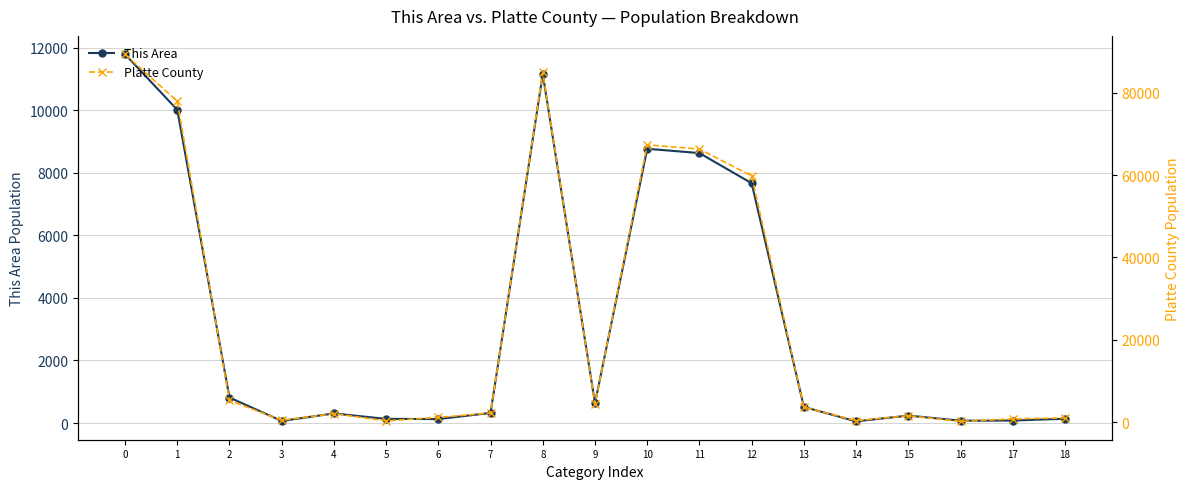

How many categories are shown in the chart?

19